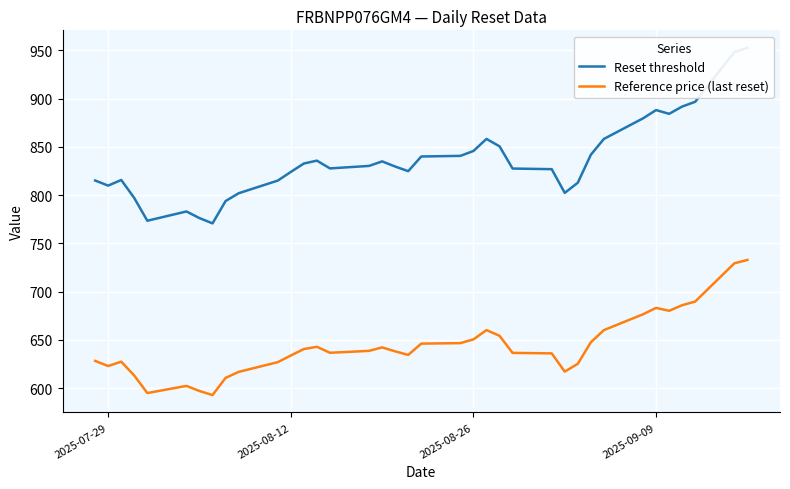

Does the chart display data point markers on the line(s)?

No